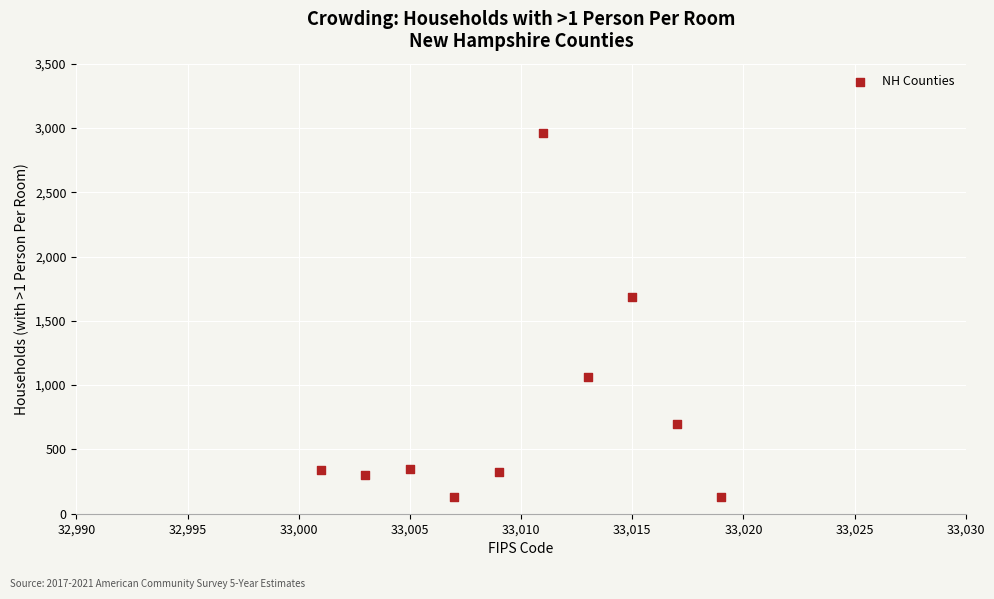

What Y value in the scatter plot is closest to 1544?

1686